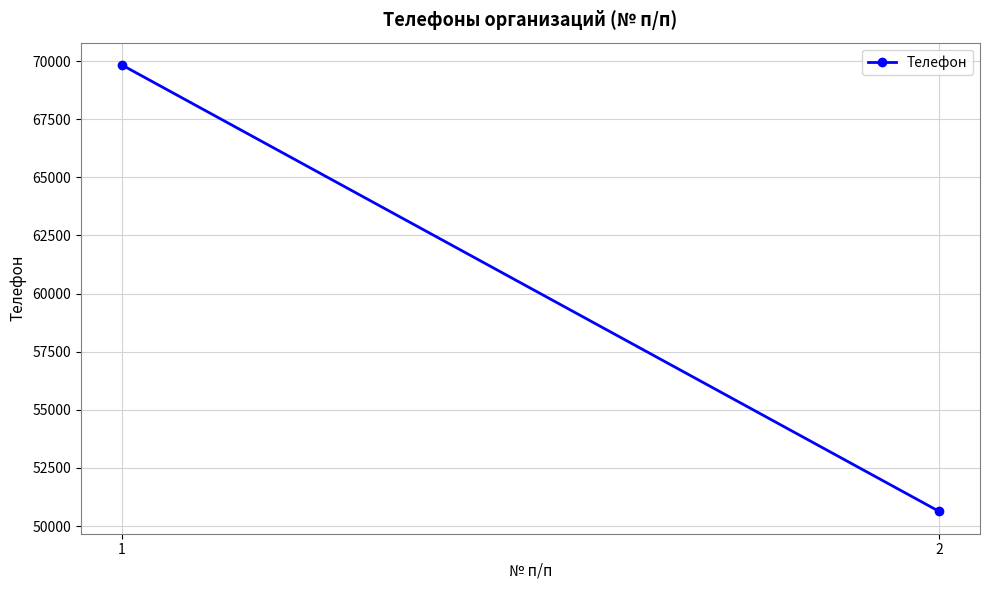

Read the value at 2.

50631